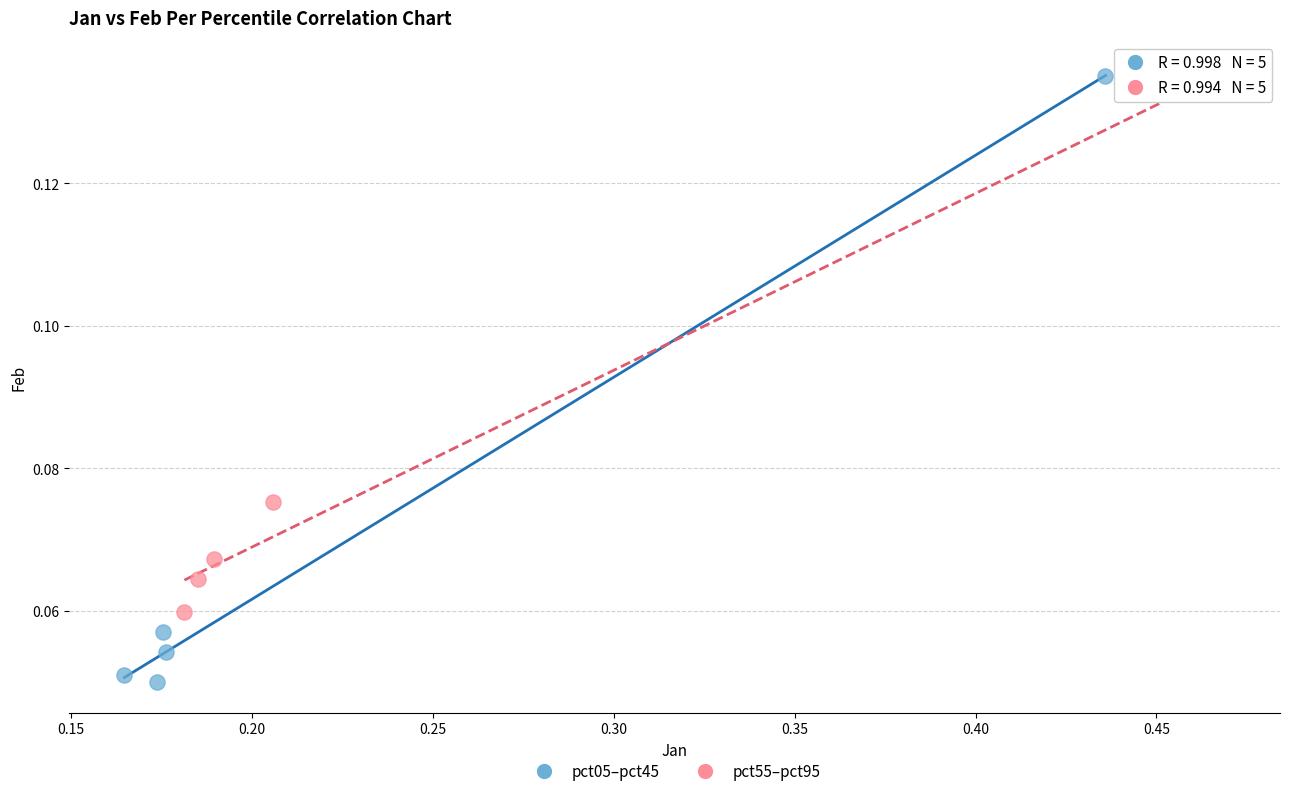

Which series reaches the minimum Y coordinate?

pct05–pct45